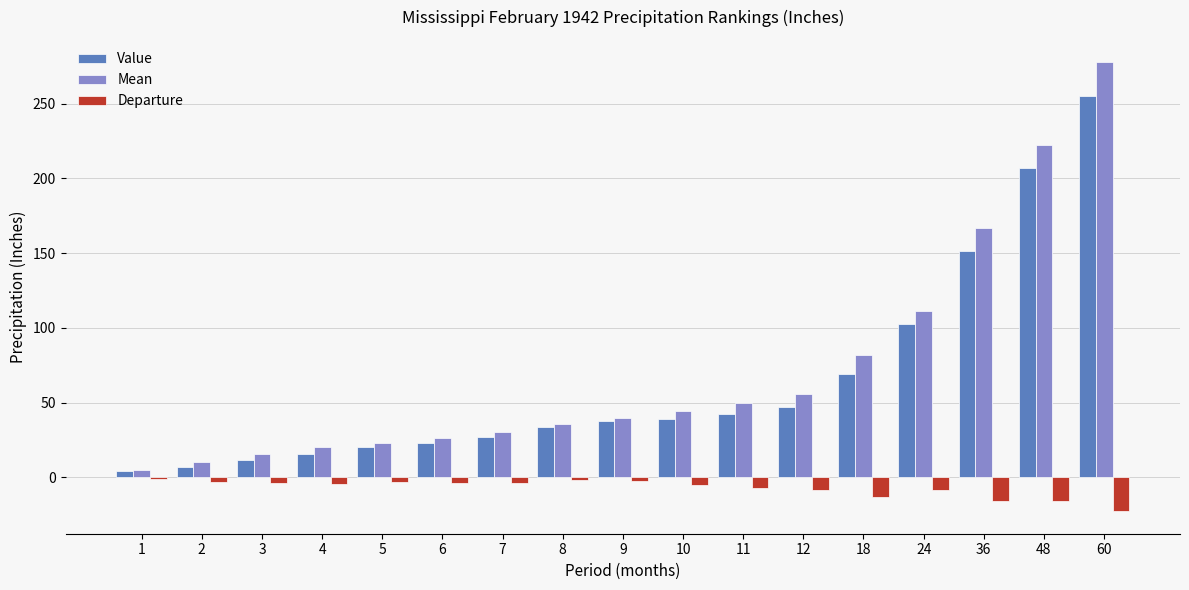

What is the sum of all Departure values?

-123.2